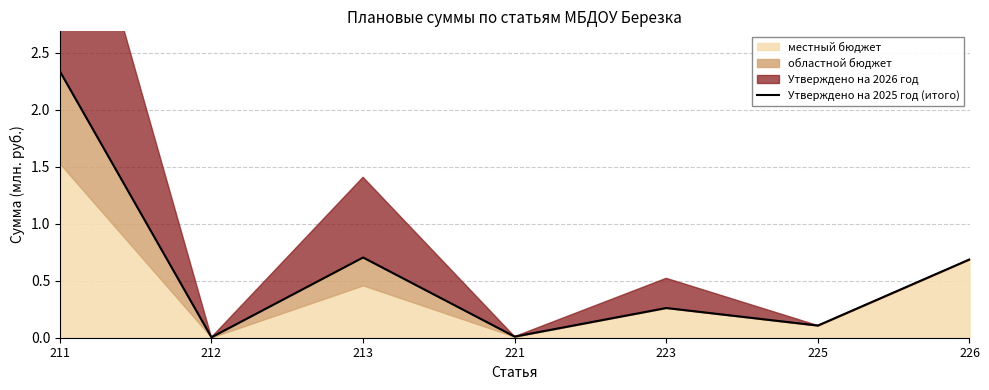

Is it true that the value at 225 is 0.0?

False